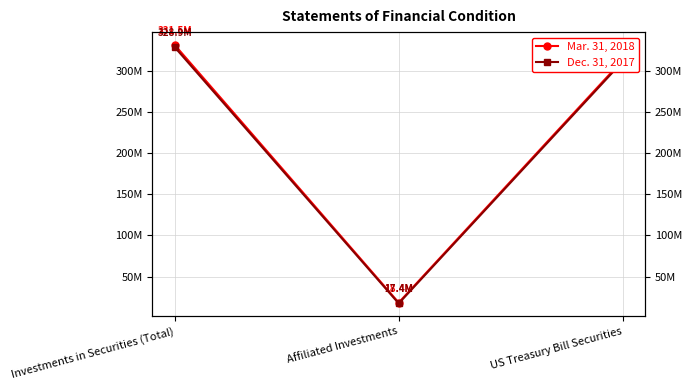

Is it true that Mar. 31, 2018 equals 189047546 at Investments in Securities (Total)?

False